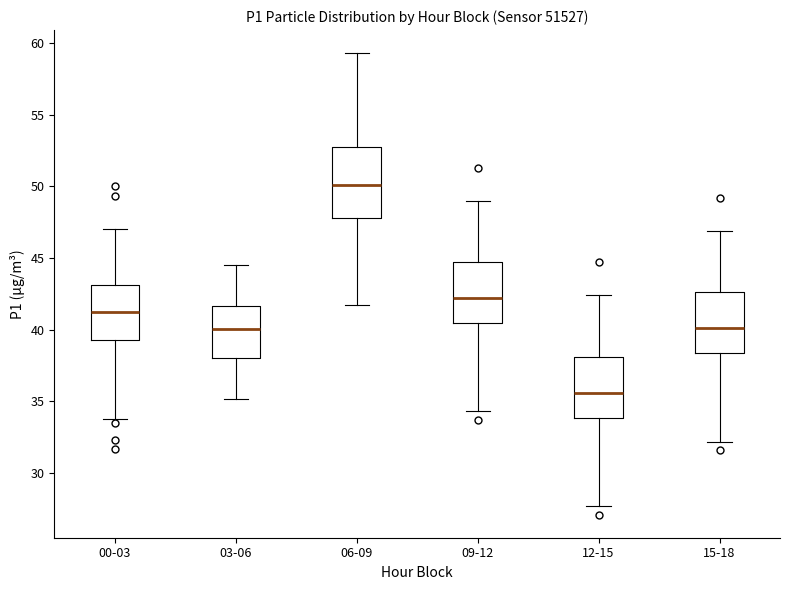

Where does the median line of the box for 15-18 sit on the y-axis? The values are not printed on the chart, so give them approximately, as read against the axis.

40.0